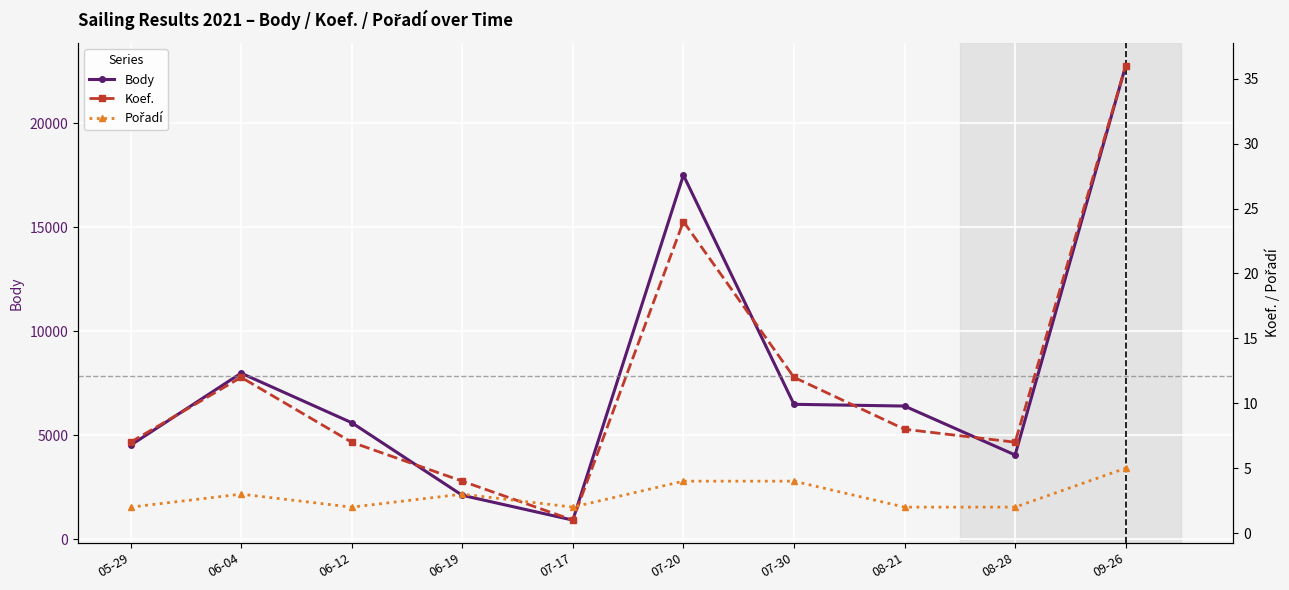

The Koef. series shows 1 at 07-17. True or false?

False